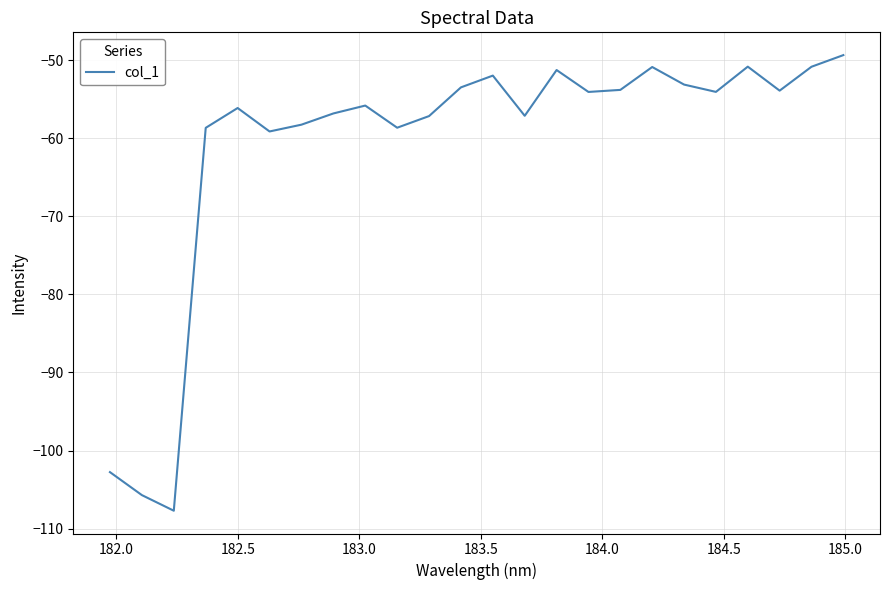

What is the difference between the second highest and minimum values?

56.9